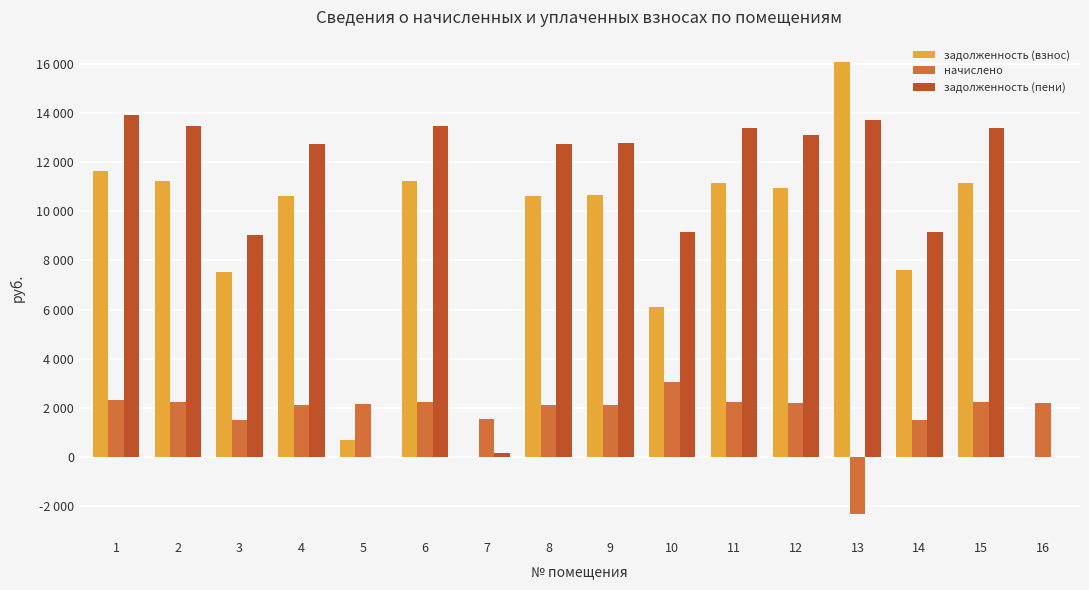

What is the value of the начислено bar at the 8th from the left?

2112.7